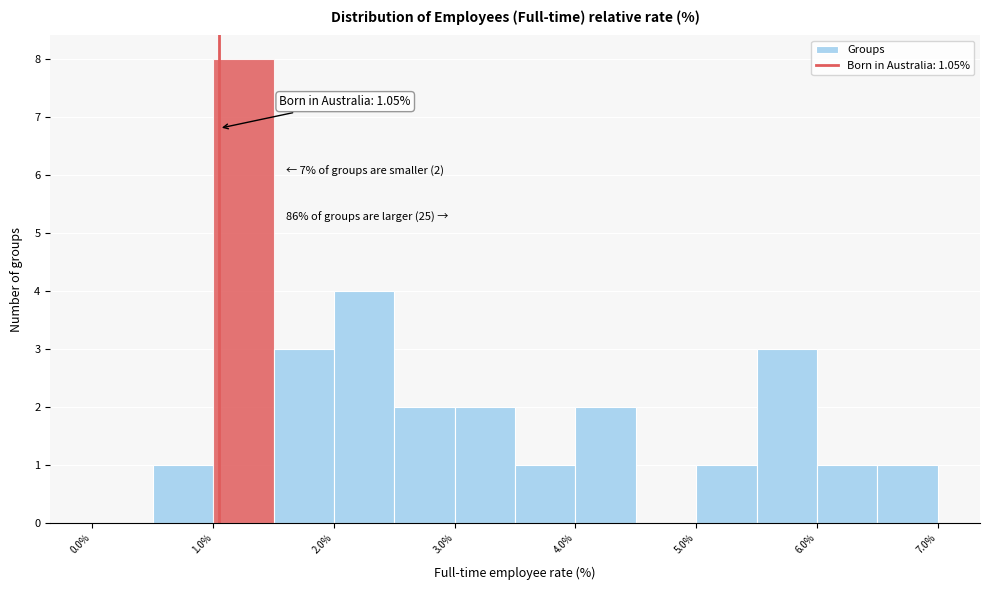

Which range on the x-axis has the tallest bar?

1.0 to 1.5